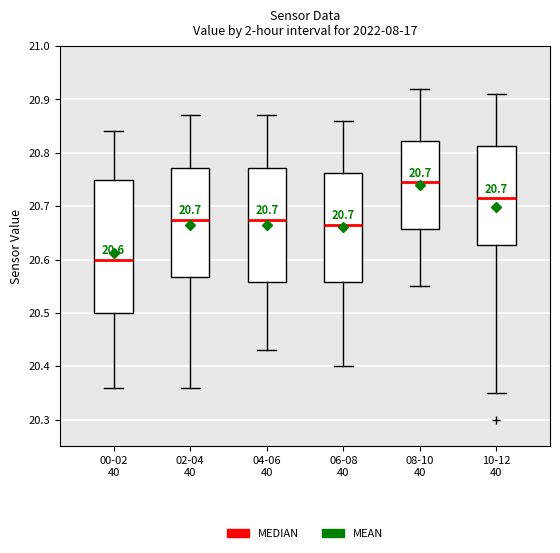

Comparing the boxes themselves (not the whiskers), which one is the tallest?

00-02 40